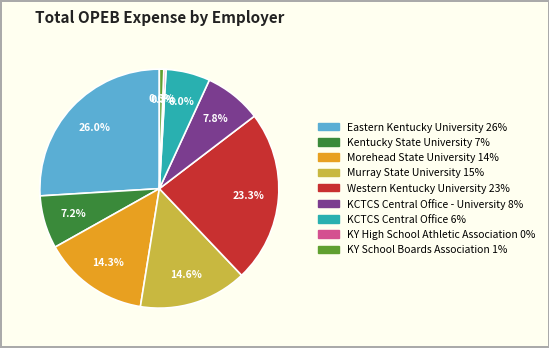

How many segments does this pie chart have?

9